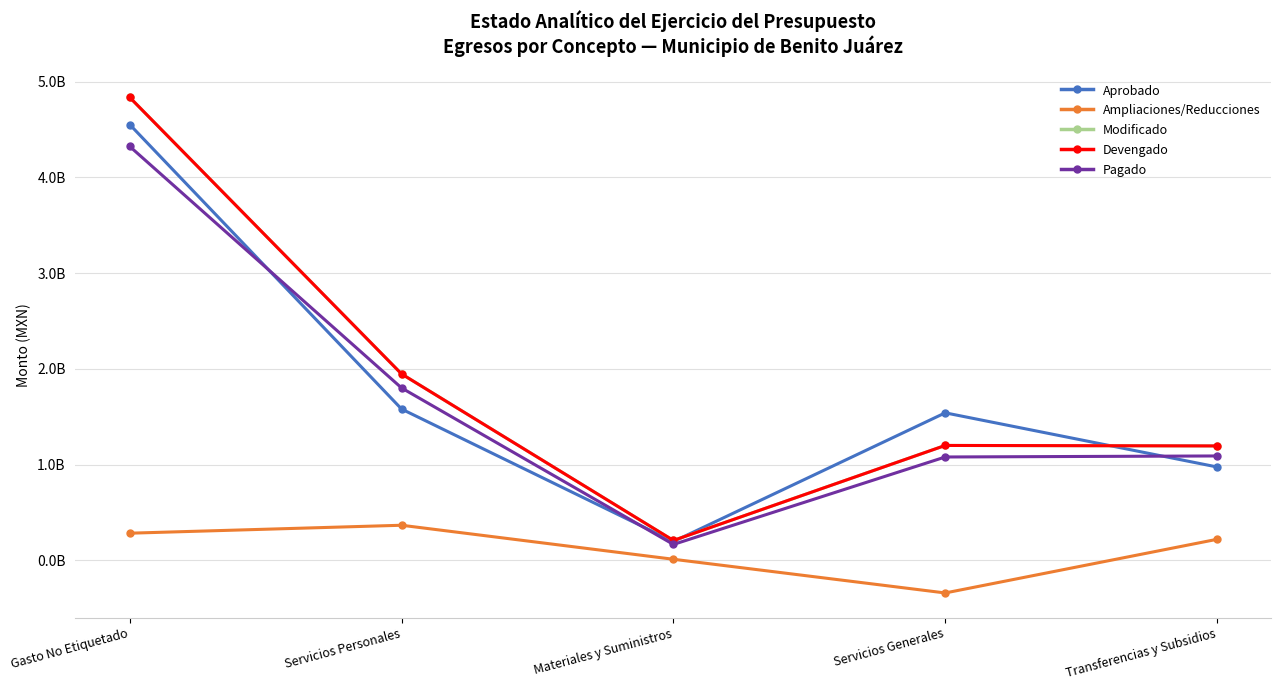

What is the lowest value of the Modificado series?

207776027.3